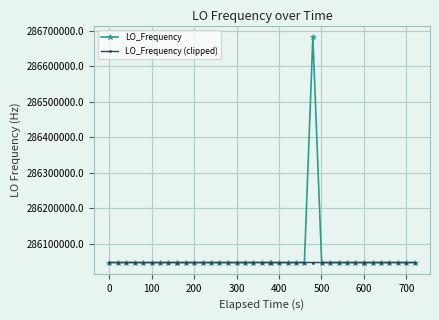

What is the minimum value for LO_Frequency?

286046998.1